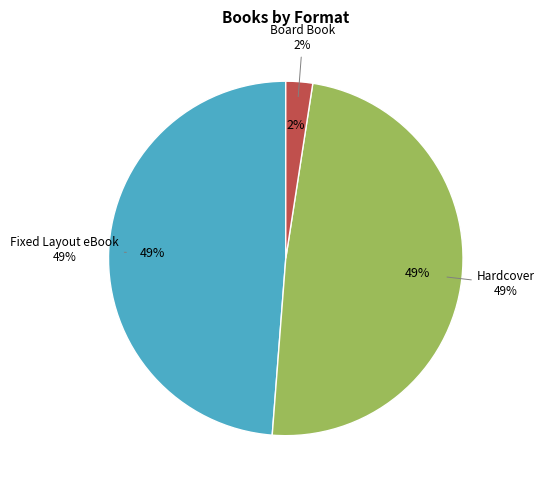

Which category has the smallest portion of the pie?

Board Book